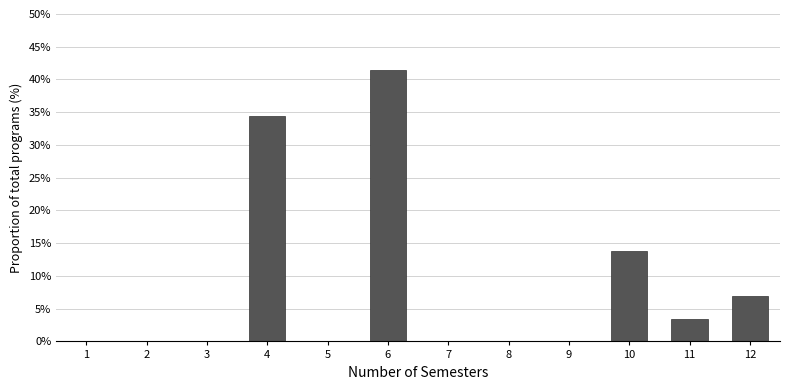

Reading left to right, list all the values displayed in this chart.

34.5	41.4	13.8	3.4	6.9